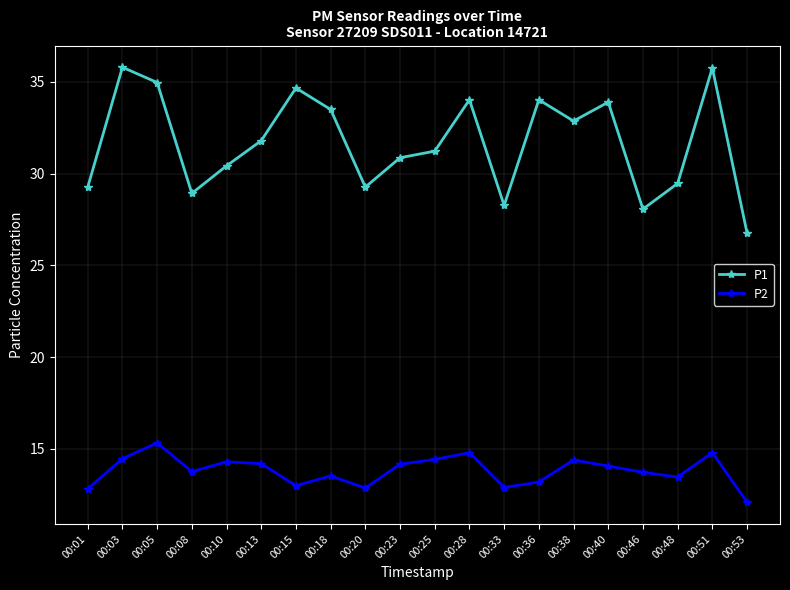

What is the approximate value of P2 at 00:25?

14.4